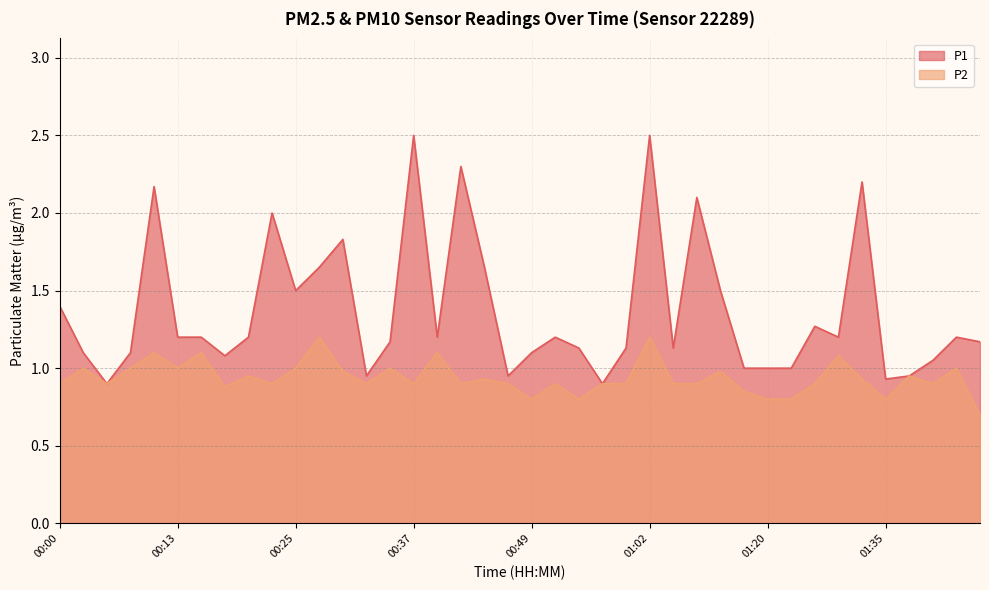

What is the label of the 26th point from the left?

01:02